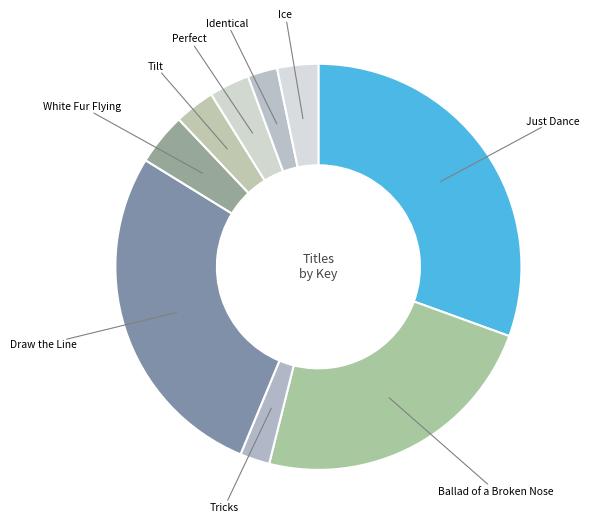

Is the sum of Perfect and Tricks greater than half?

No